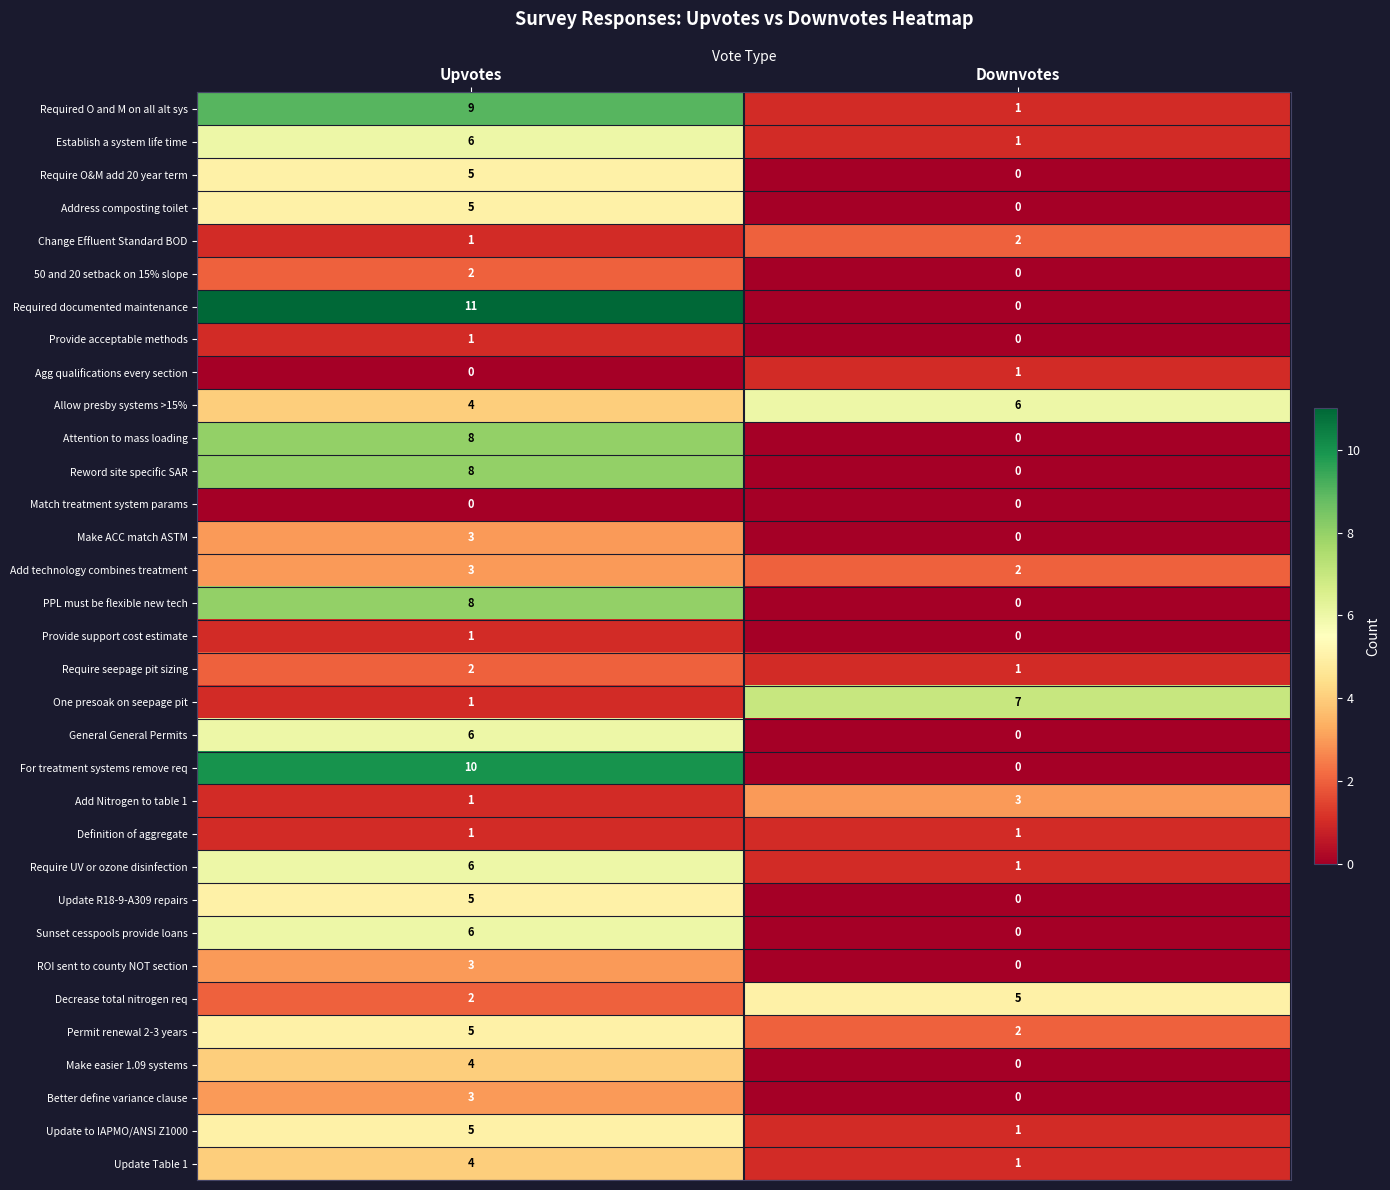

Is it true that Address composting toilet equals 0 at Downvotes?

True